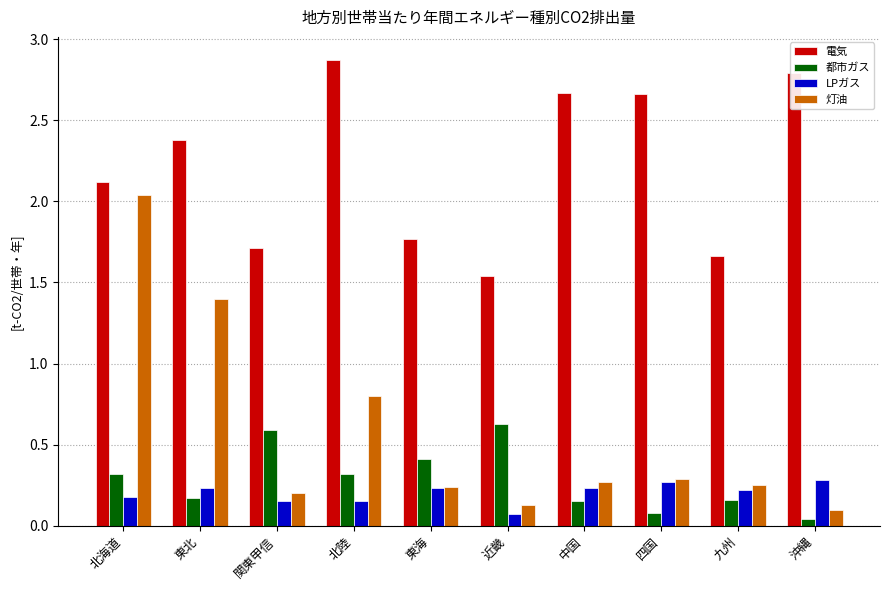

What is the difference between the 都市ガス values at 関東甲信 and 九州?

0.4